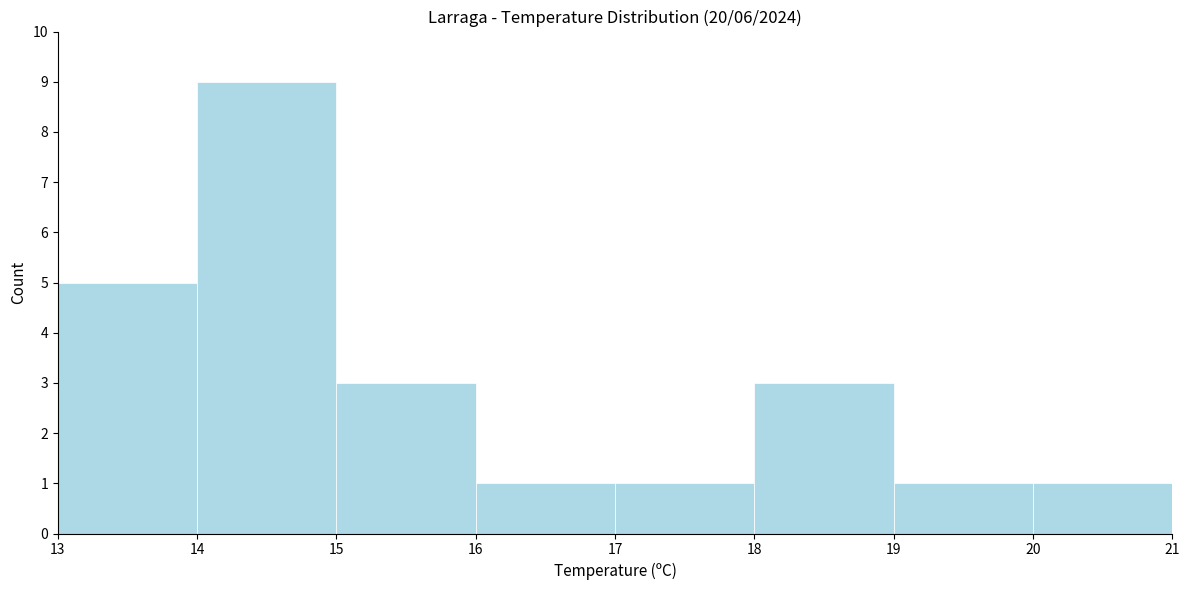

Reading left to right, list every bar in this chart as the range it spans on the x-axis followed by its height. The values are not printed on the chart, so give them approximately, as read against the axis.

13 to 14: 5
14 to 15: 9
15 to 16: 3
16 to 17: 1
17 to 18: 1
18 to 19: 3
19 to 20: 1
20 to 21: 1